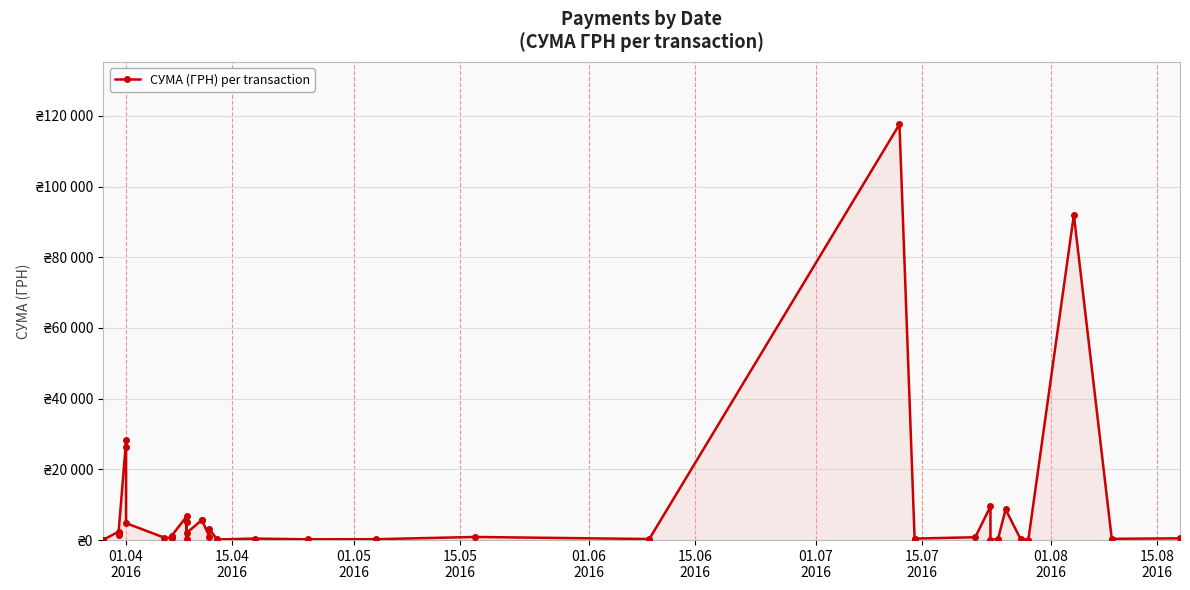

The chart shows a value of 170.1 at 36. True or false?

False